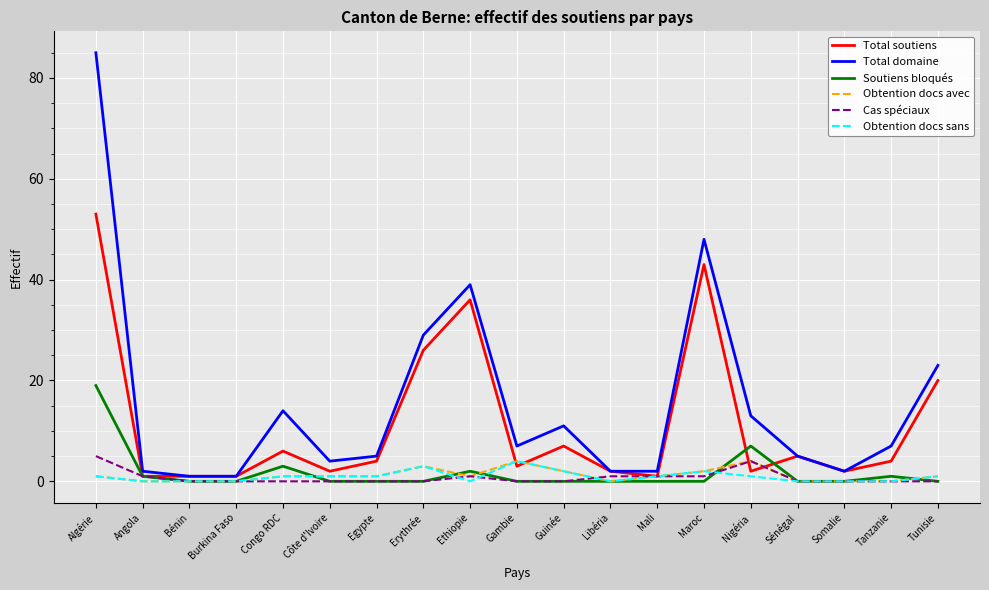

At which category is the sum across all series the highest?

Algérie